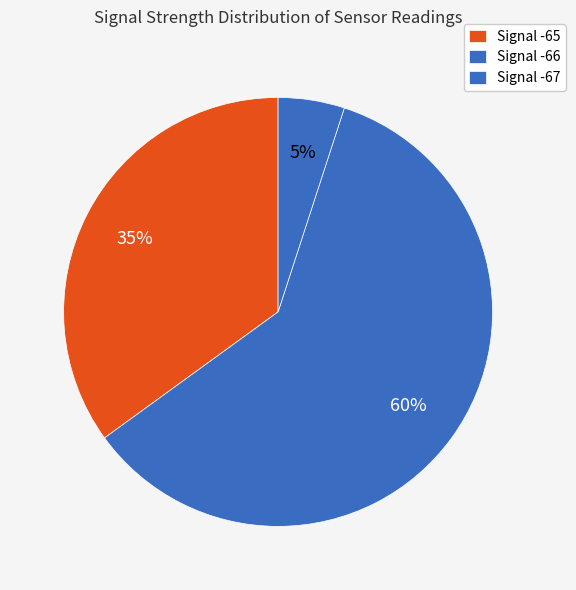

How many slices are in this pie chart?

3